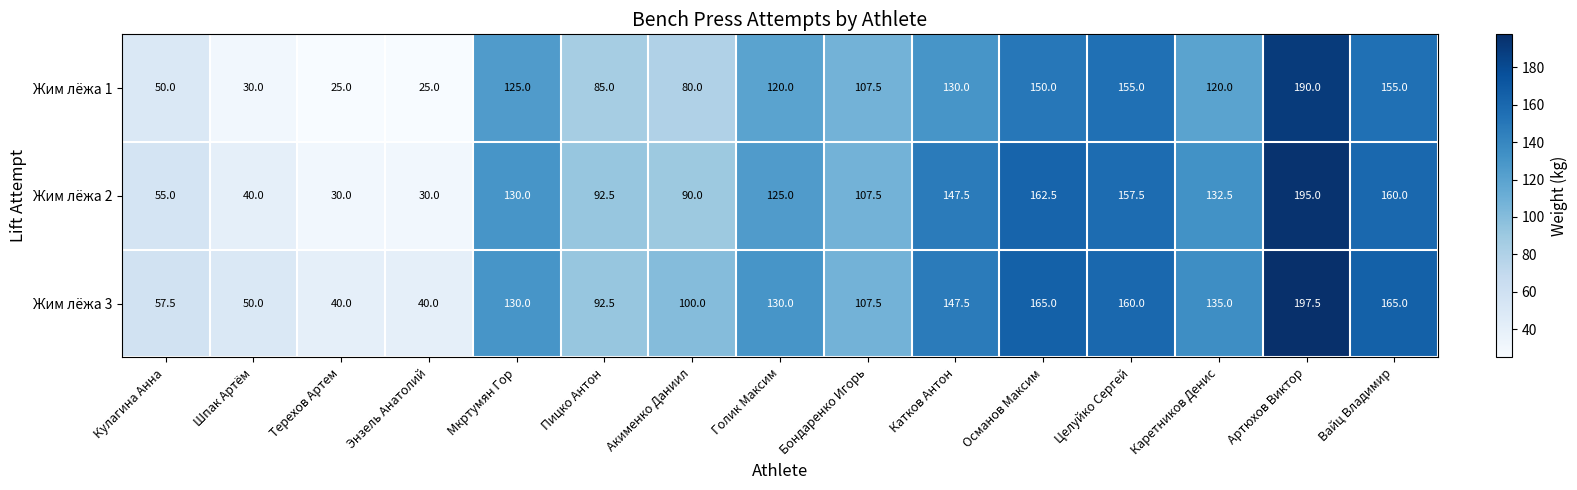

How many distinct data groups are displayed?

3